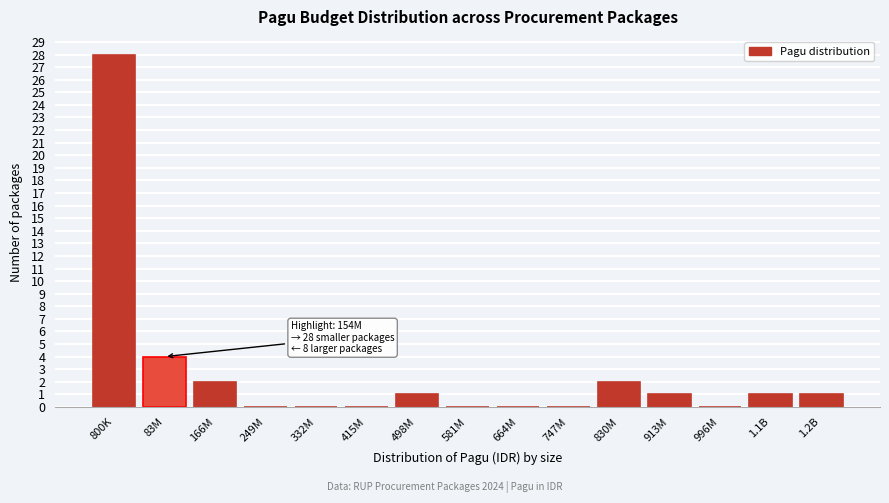

Reading left to right, list all the values displayed in this chart.

800K=28	83M=4	166M=2	249M=0	332M=0	415M=0	498M=1	581M=0	664M=0	747M=0	830M=2	913M=1	996M=0	1.1B=1	1.2B=1